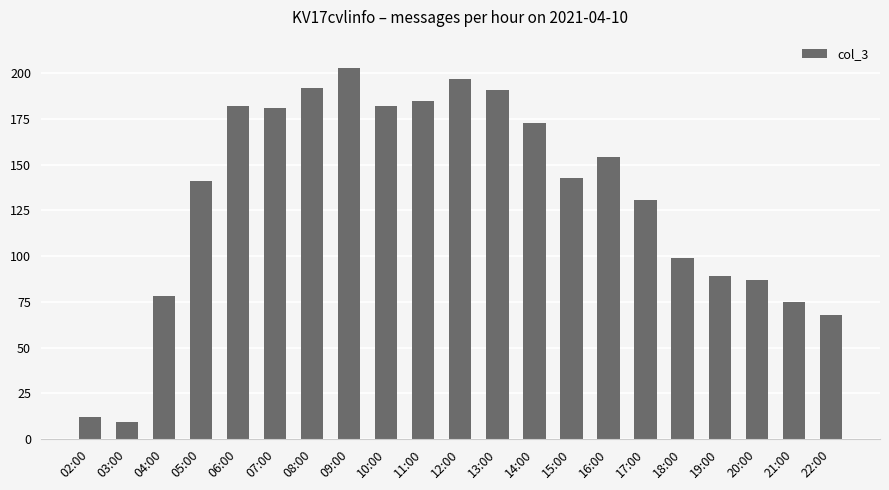

What is the label of the 16th bar from the right?

07:00